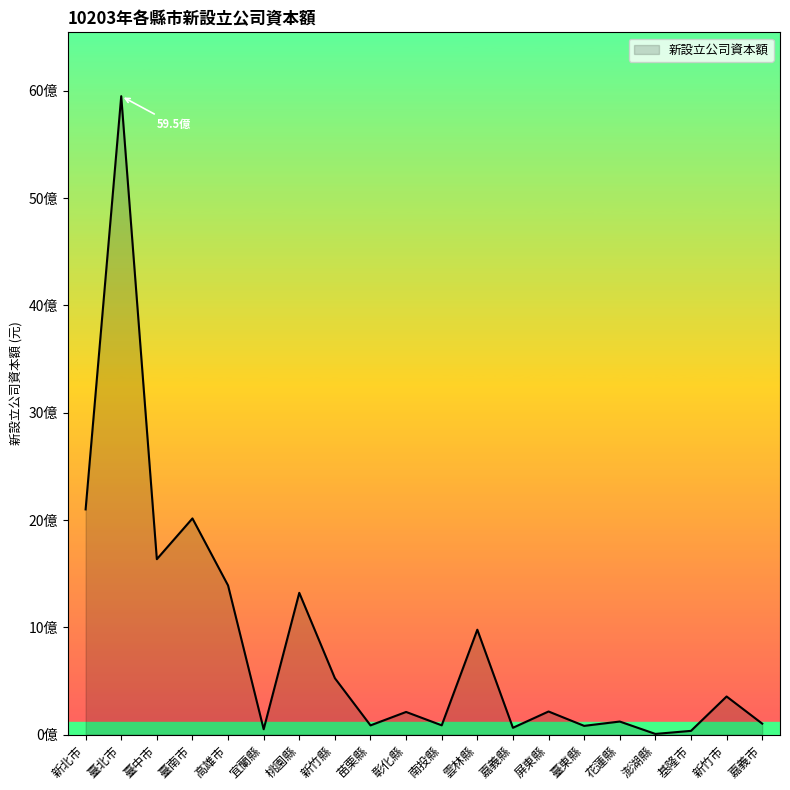

Does the chart have visible grid lines?

No